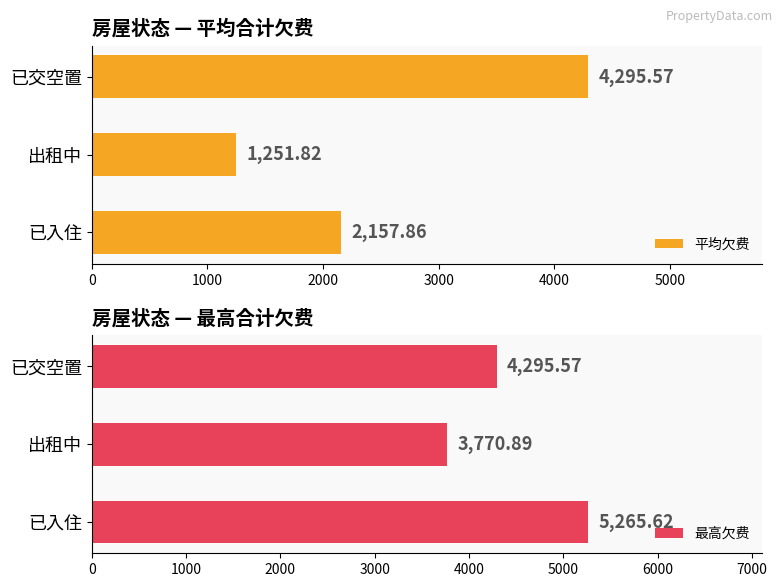

What is the value of the 平均欠费 bar at the 3rd from the left?

4295.6